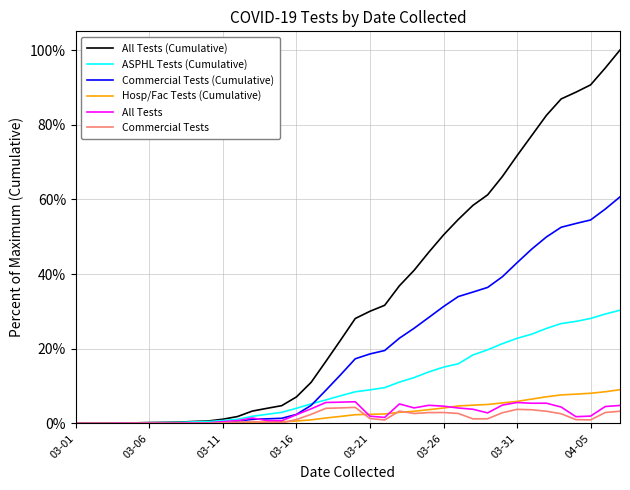

Which series has the largest total across all categories?

All Tests (Cumulative)